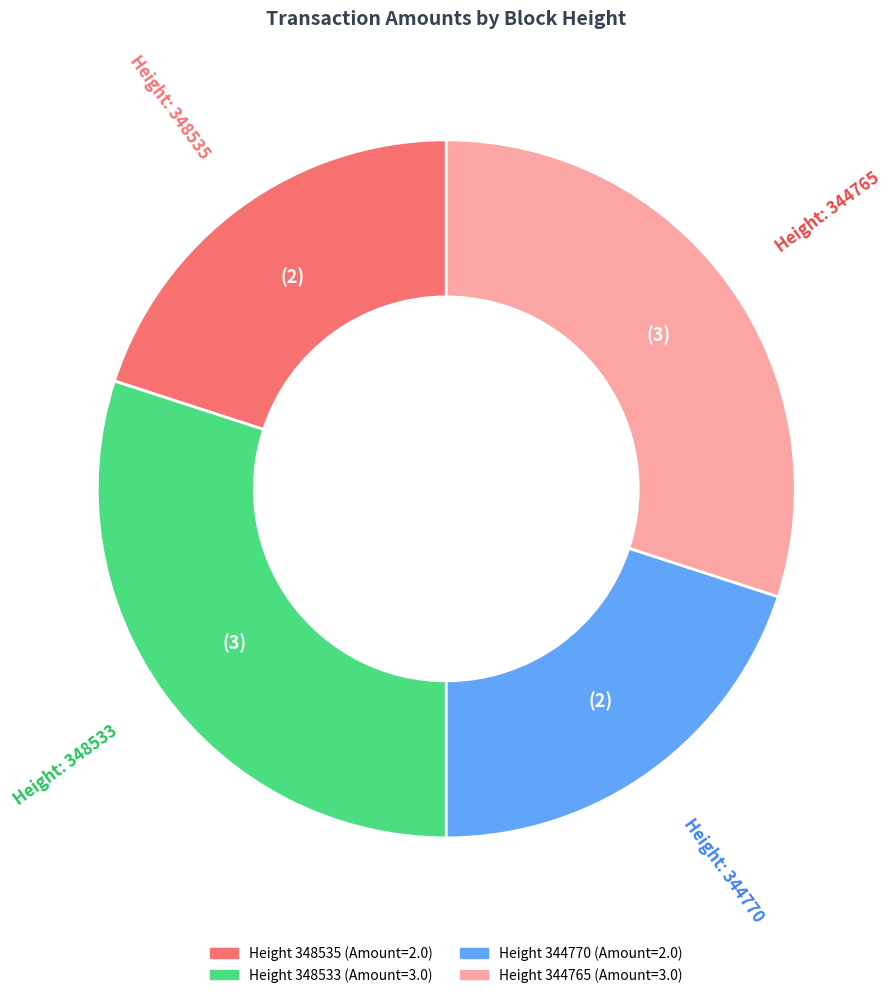

Does any single category account for the majority?

No